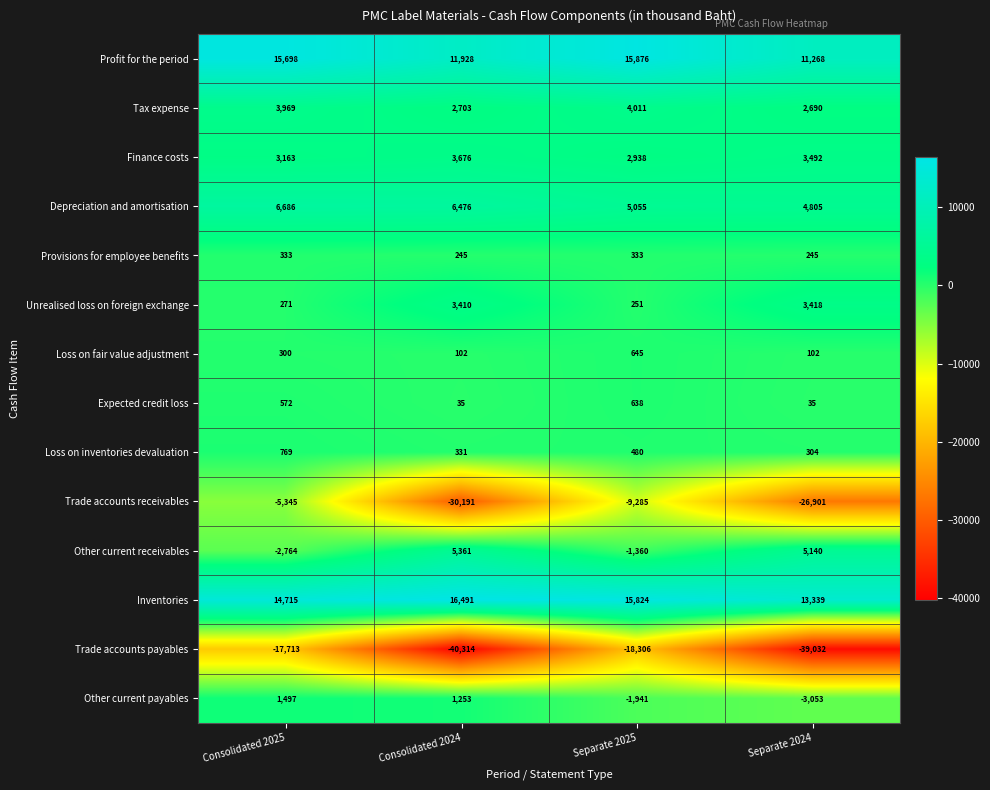

Is it true that Other current receivables equals -775 at Separate 2025?

False